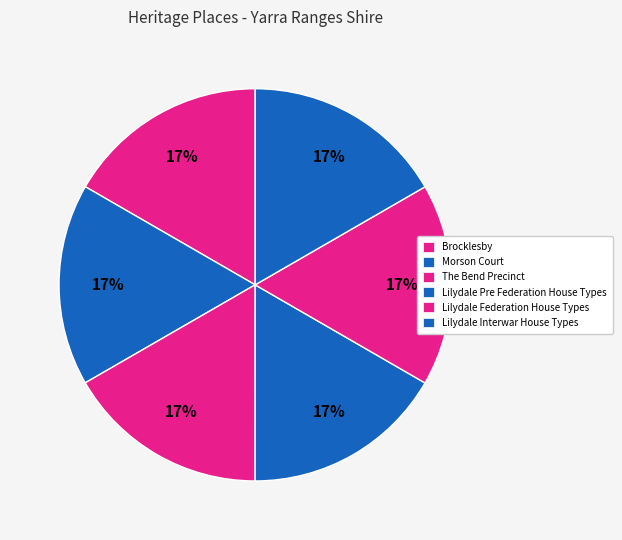

What is the total percentage of Lilydale Federation House Types and Lilydale Pre Federation House Types?

33.3%